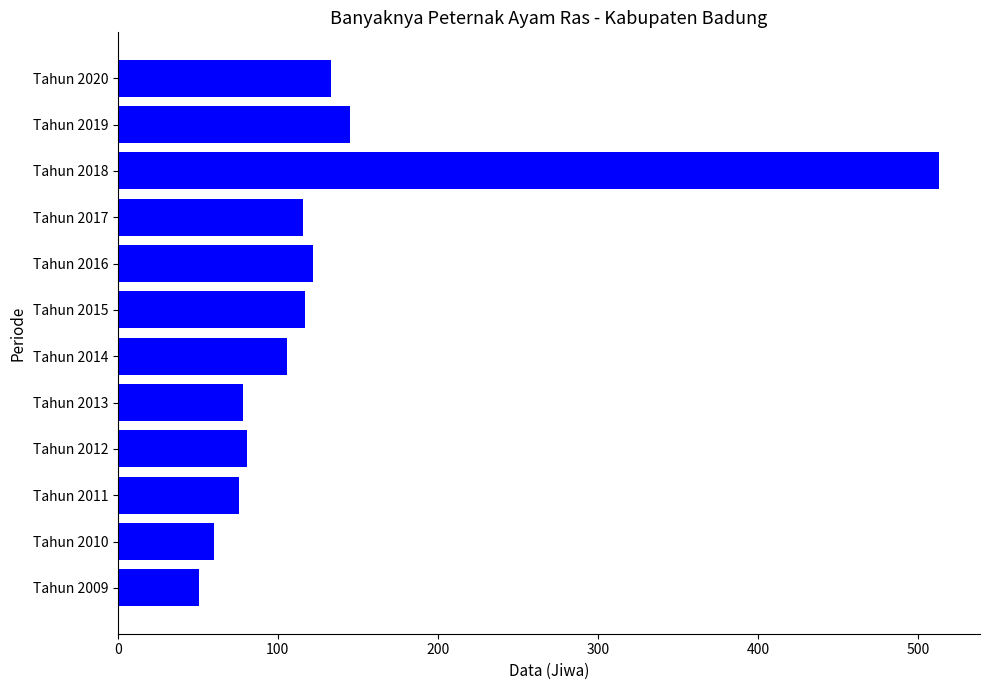

How many bars are there in total?

12